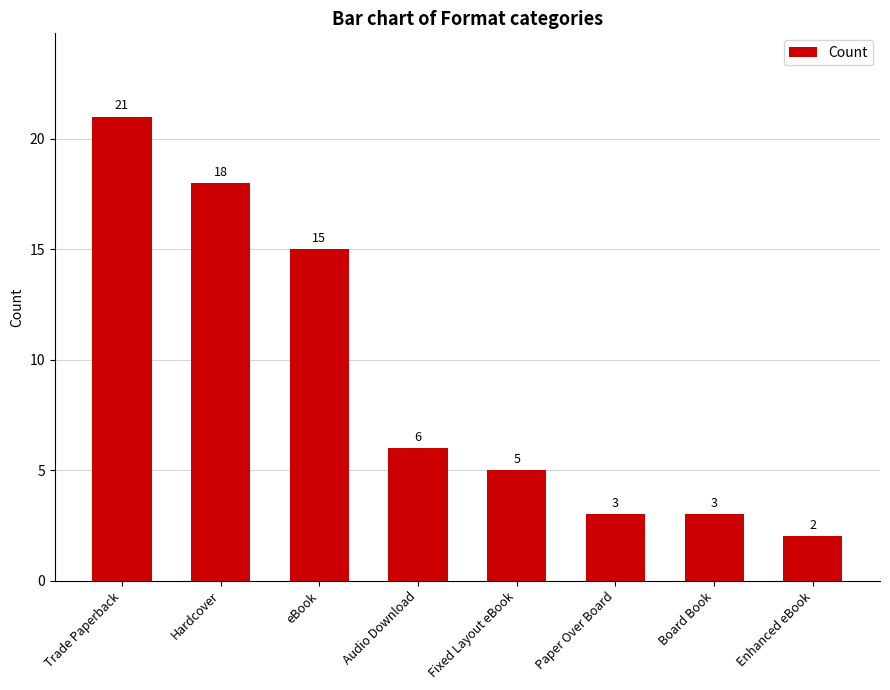

What is the difference between the second highest and second lowest values?

15